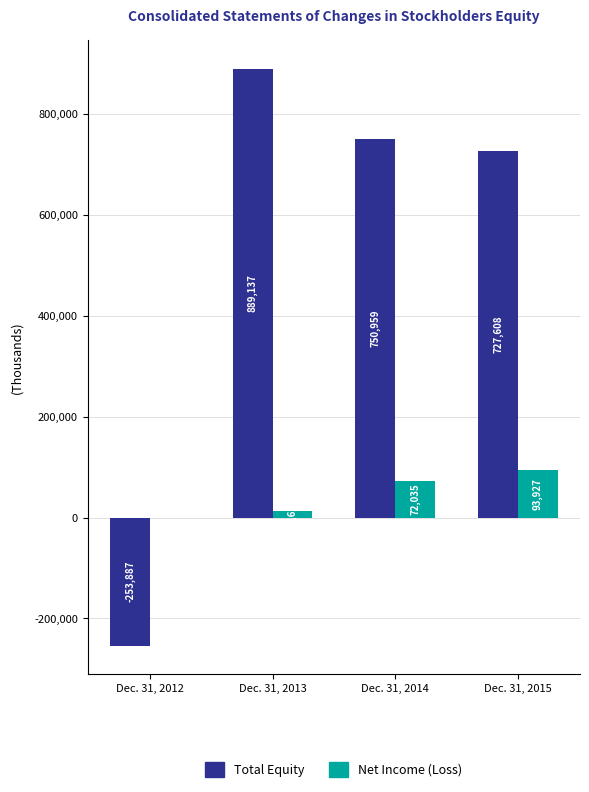

What are all the series names shown in the legend?

Total Equity, Net Income (Loss)